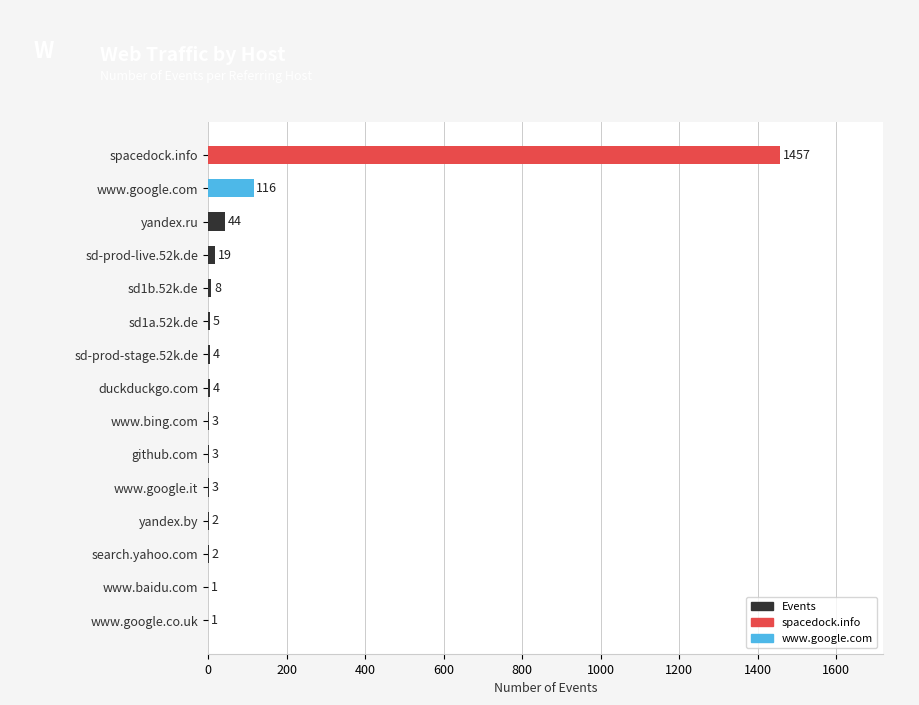

Reading top to bottom, extract all data points from this chart.

spacedock.info=1457	www.google.com=116	yandex.ru=44	sd-prod-live.52k.de=19	sd1b.52k.de=8	sd1a.52k.de=5	sd-prod-stage.52k.de=4	duckduckgo.com=4	www.bing.com=3	github.com=3	www.google.it=3	yandex.by=2	search.yahoo.com=2	www.baidu.com=1	www.google.co.uk=1